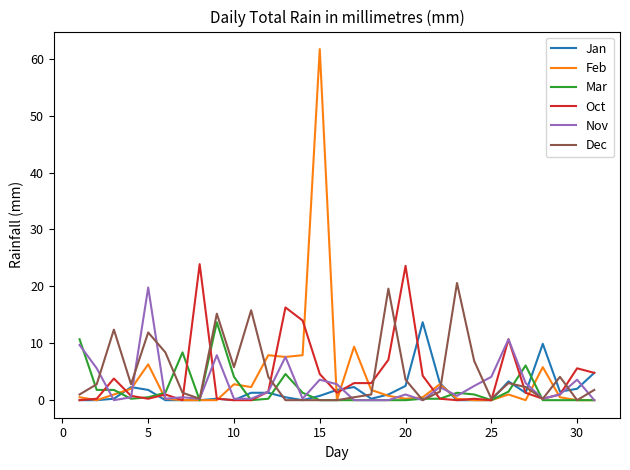

Which series has the widest spread of values?

Feb